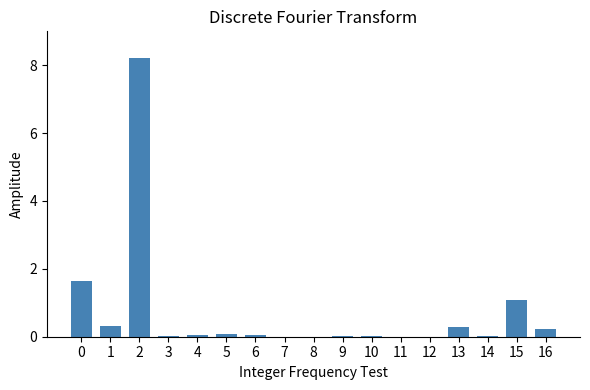

Count the number of categories in the chart.

17